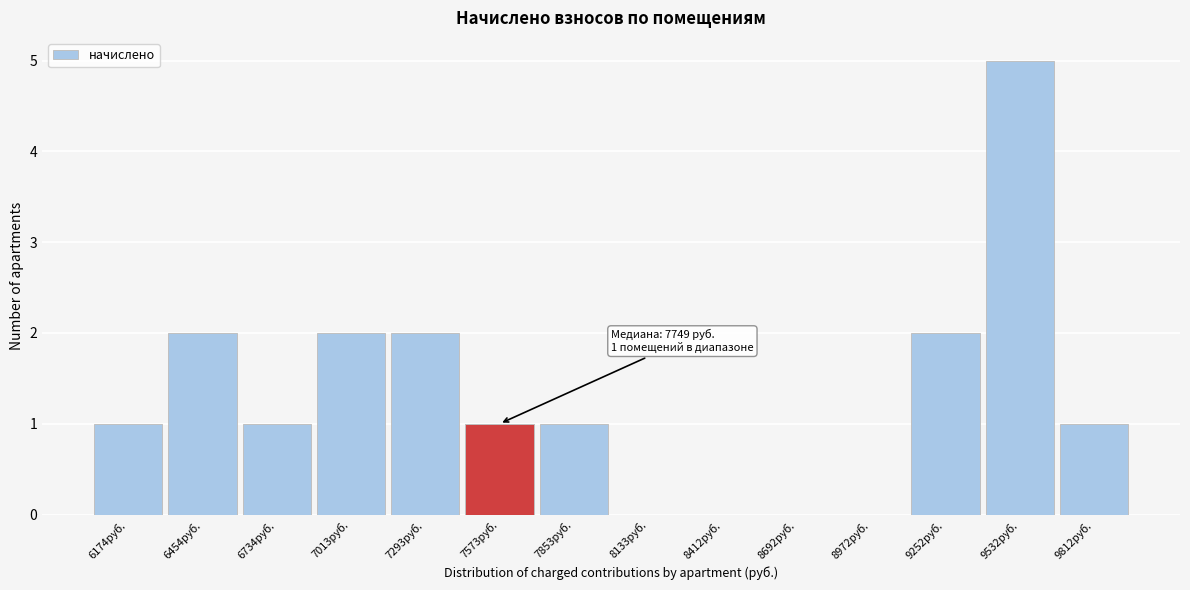

Reading left to right, transcribe all the data shown in this chart.

6174руб.=1	6454руб.=2	6734руб.=1	7013руб.=2	7293руб.=2	7573руб.=1	7853руб.=1	8133руб.=0	8412руб.=0	8692руб.=0	8972руб.=0	9252руб.=2	9532руб.=5	9812руб.=1